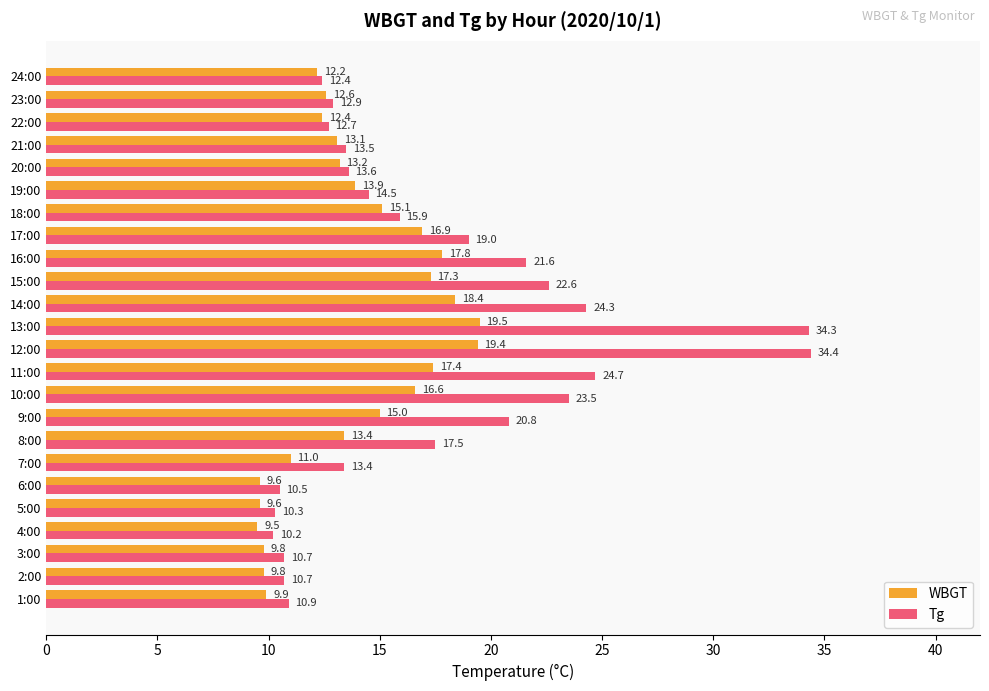

Which series has the largest range (max minus min)?

Tg